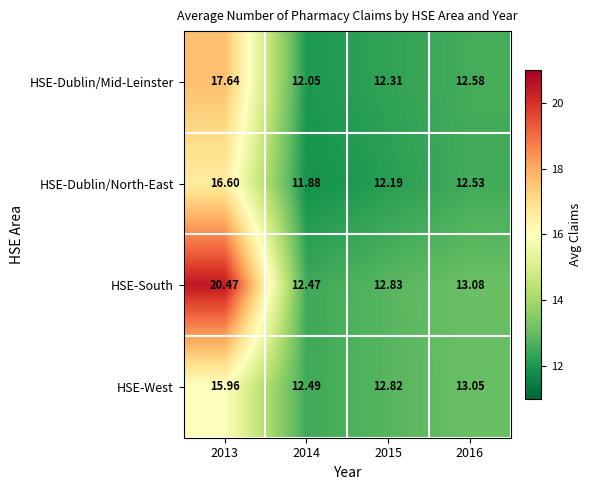

Which series has the widest spread of values?

HSE-South